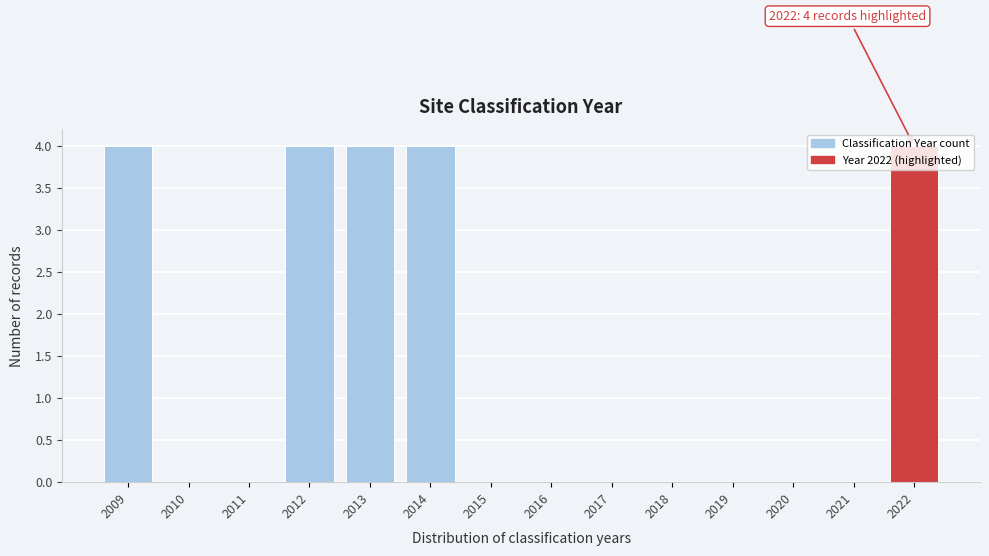

Is it true that the value at 2011 is -2?

False